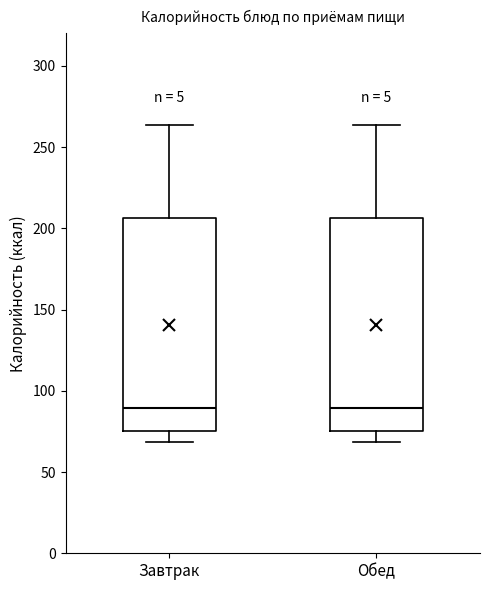

Reading left to right, read every box against the y-axis: the position of its median line, the range the box covers, and the ends of its whiskers. The values are not printed on the chart, so give them approximately, as read against the axis.

Завтрак: median 90, box 75 to 205, whiskers 70 to 265
Обед: median 90, box 75 to 205, whiskers 70 to 265